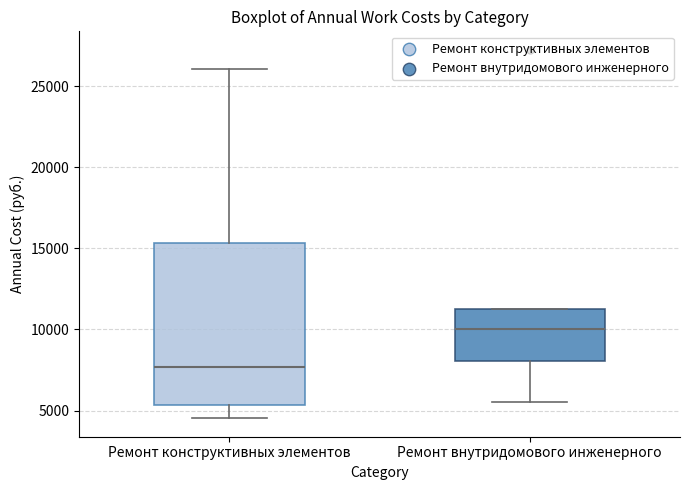

Reading left to right, transcribe this box plot: for each box, give where its median line is, the range the box spans, and where its two whiskers end, as read against the y-axis. The values are not printed on the chart, so give them approximately, as read against the axis.

Ремонт конструктивных элементов: median 7500, box 5500 to 15500, whiskers 4500 to 26000
Ремонт внутридомового инженерного: median 10000, box 8000 to 11500, whiskers 5500 to 11500